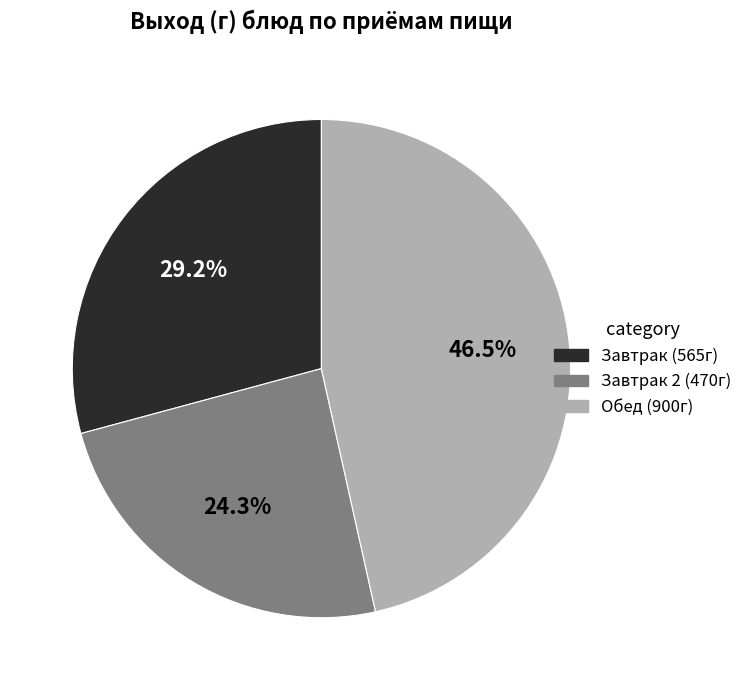

How many segments does this pie chart have?

3